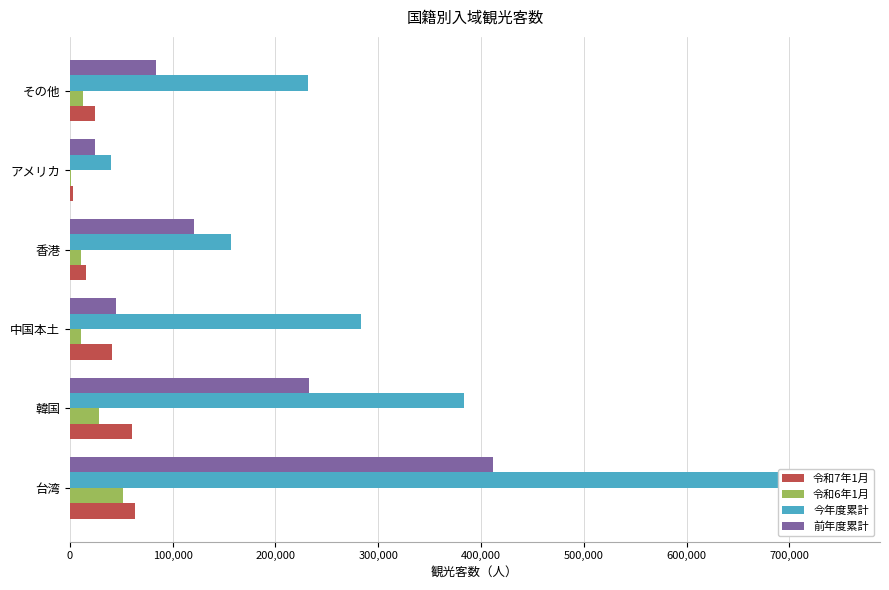

Which series has the largest range (max minus min)?

今年度累計